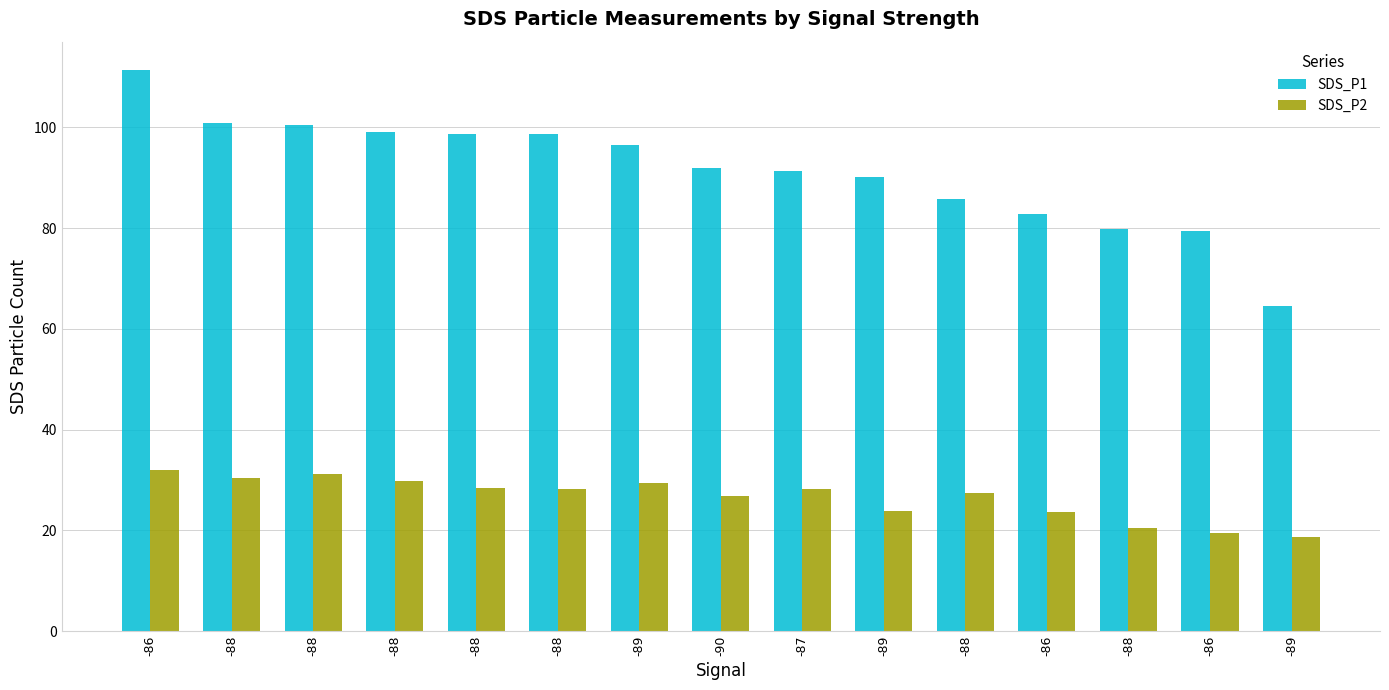

True or false: SDS_P1 has a value of 42.6 at -89.

False